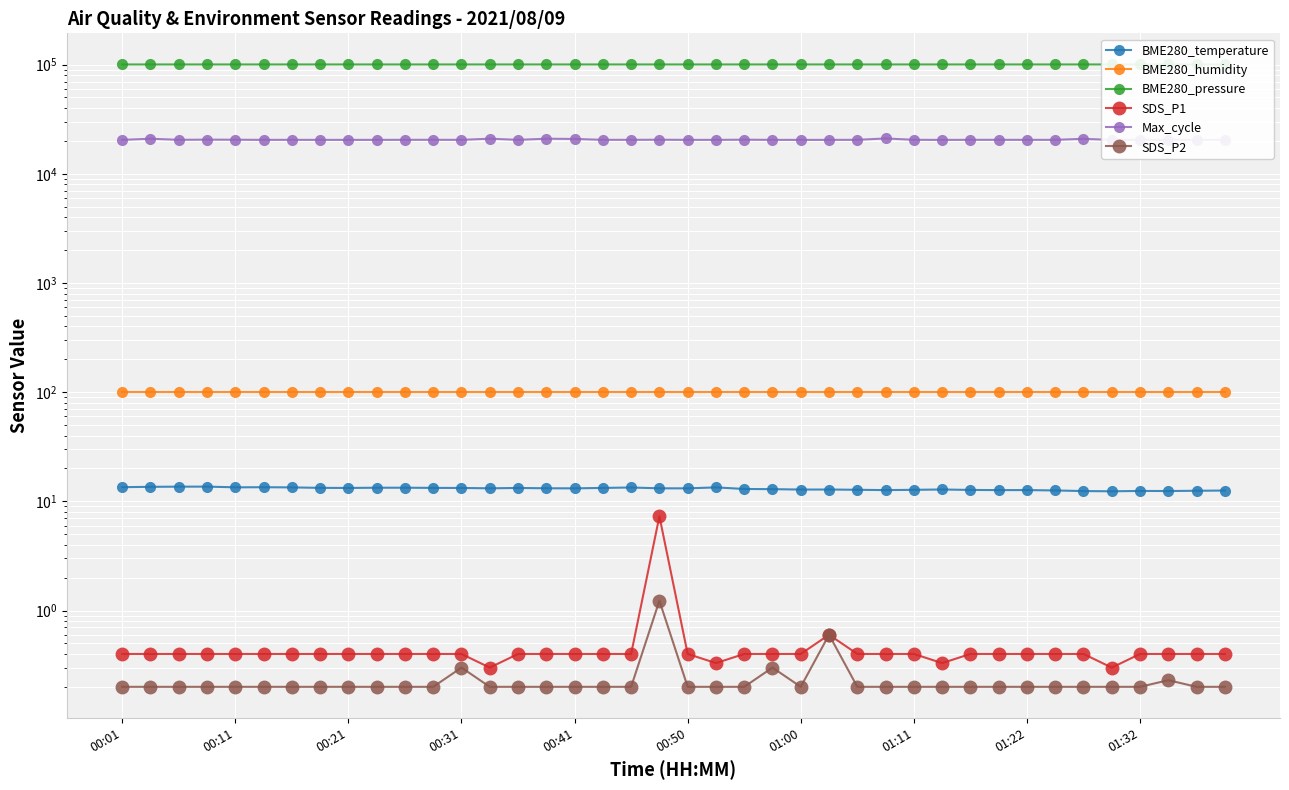

The SDS_P2 series shows 0.2 at 27. True or false?

True